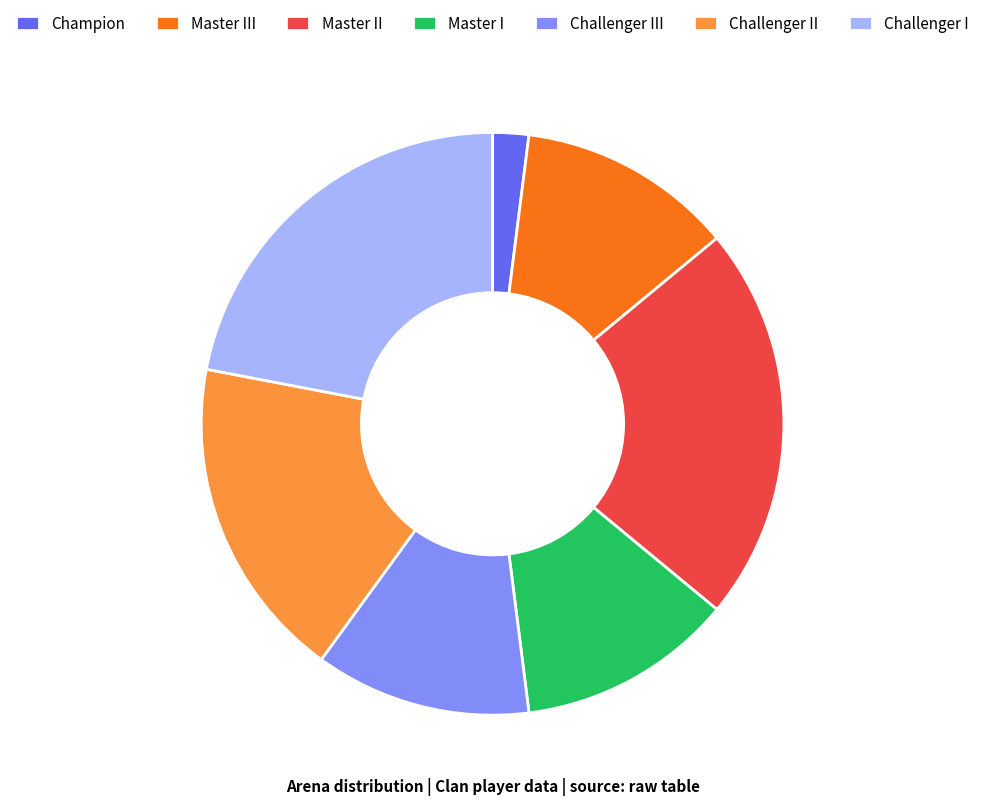

Is the sum of Master III and Master II greater than half?

No